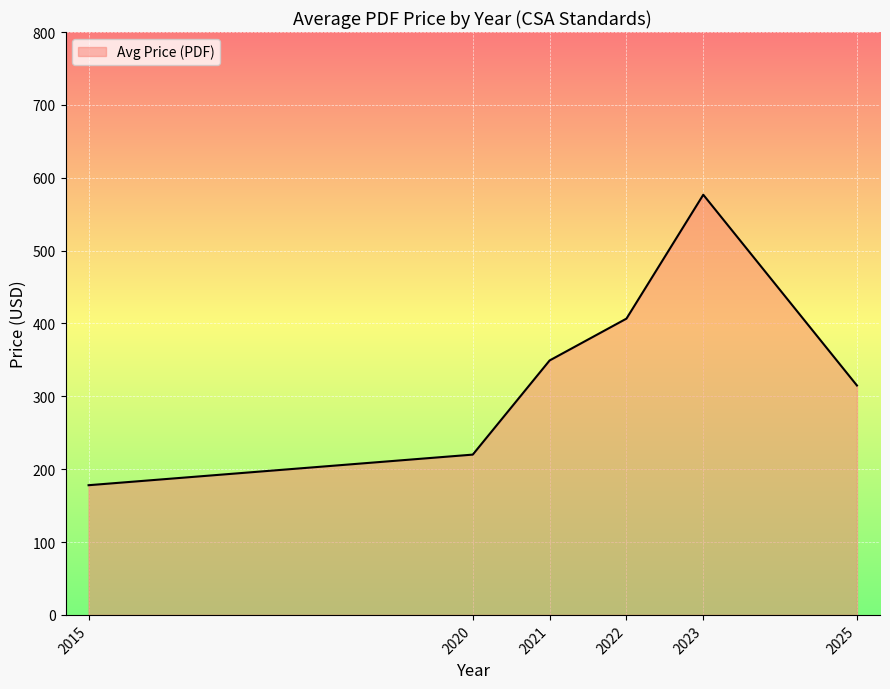

True or false: the data shows 178.0 at 2015.

True